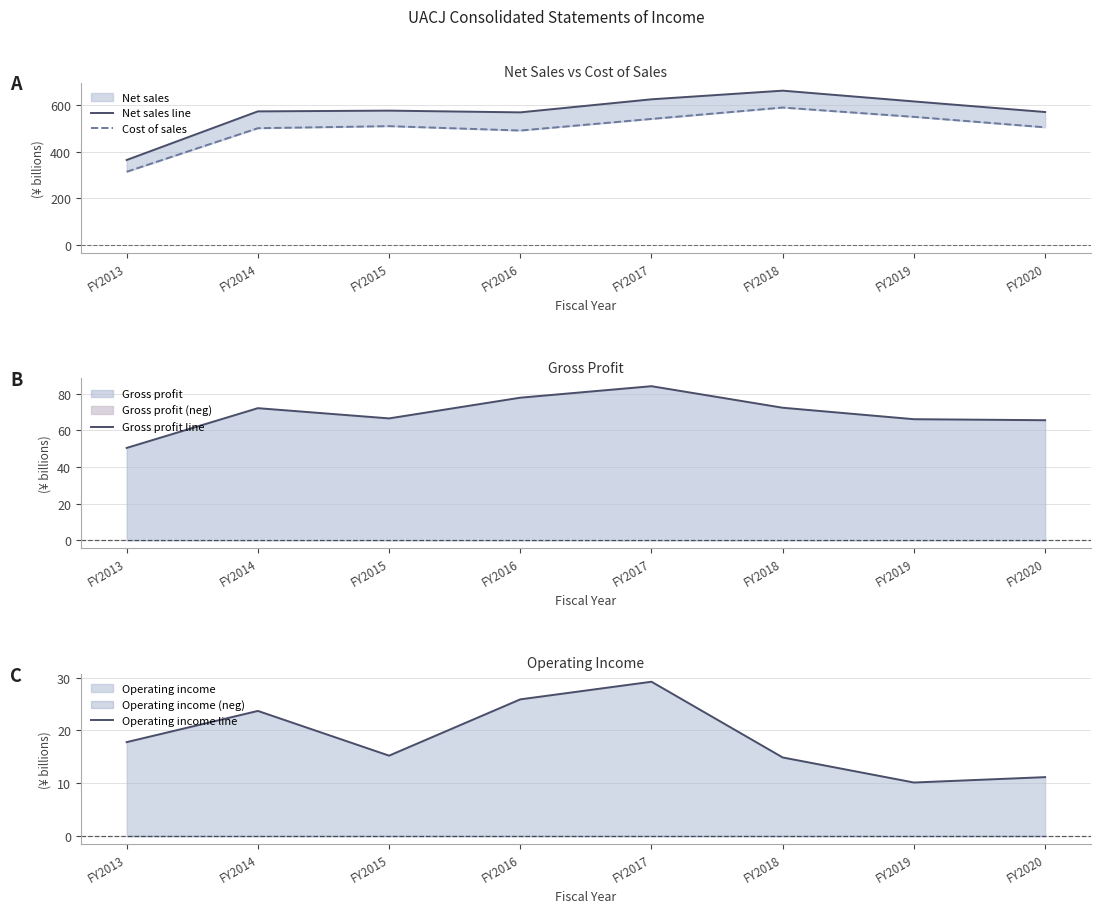

What is the spread (max minus min) of values at FY2015?

560.5